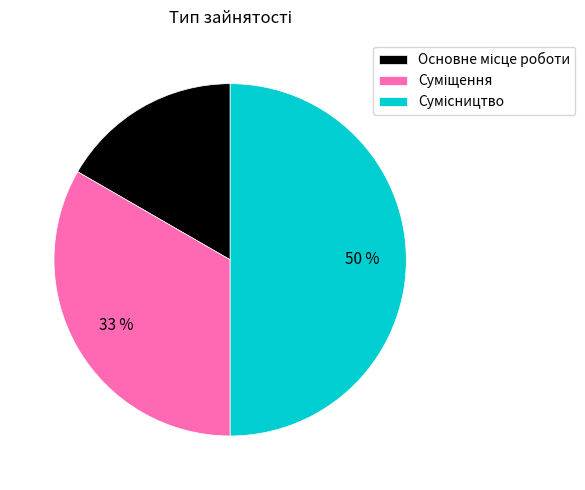

To the nearest percent, what is the difference between the largest and smallest slice percentages?

33%